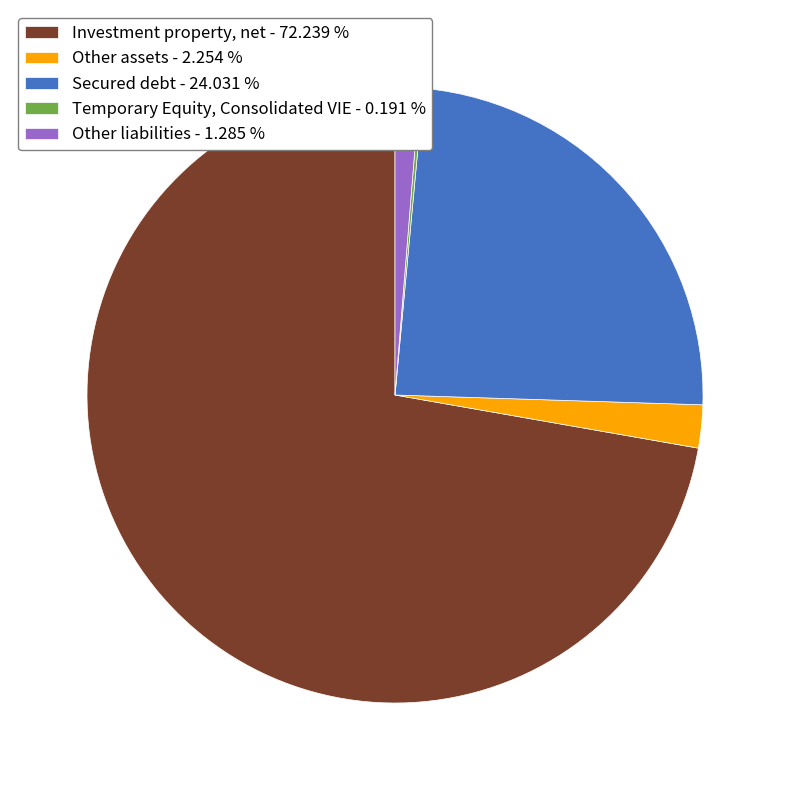

Is the sum of Other assets - 2.254 % and Secured debt - 24.031 % greater than half?

No